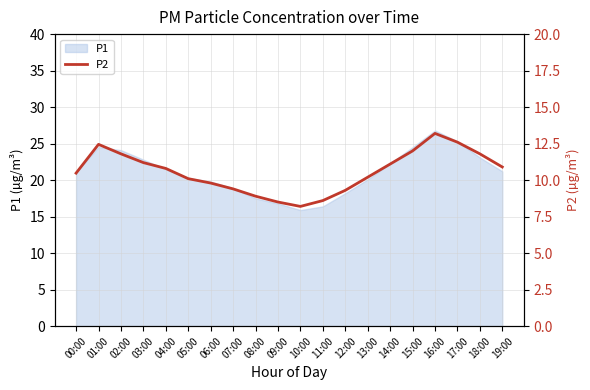

The value of P1 at 00:00 is 31.4. True or false?

False